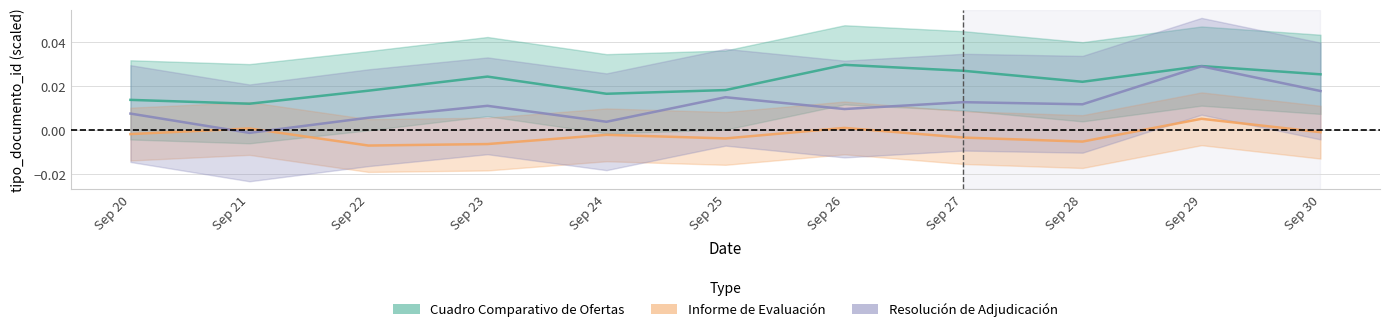

Which category has the highest value in the Informe de Evaluación series?

Sep 29